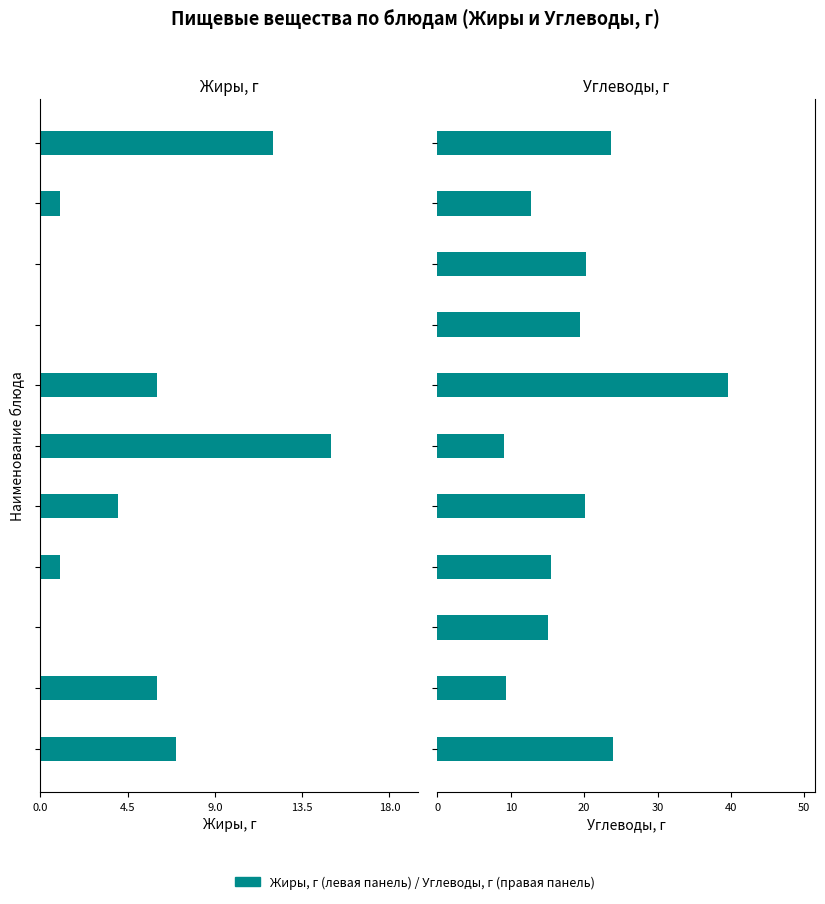

What position from the left is 5?

6